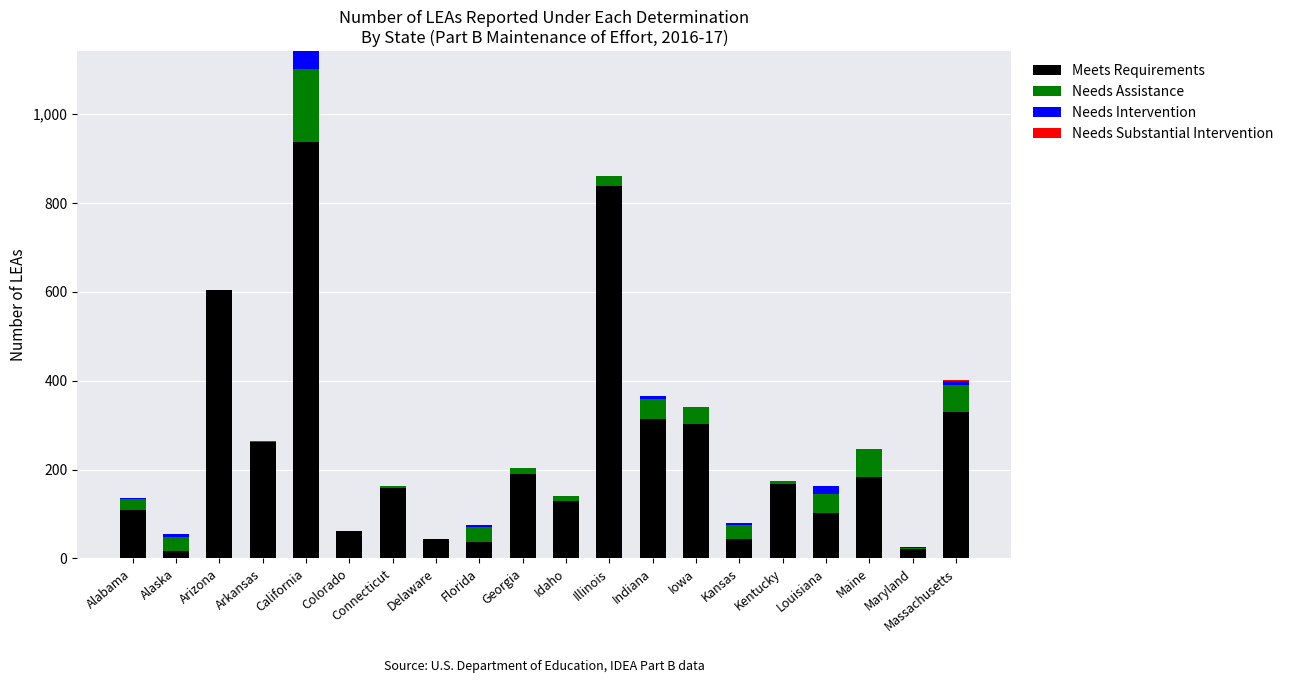

Is it true that Meets Requirements equals 184 at Maine?

True